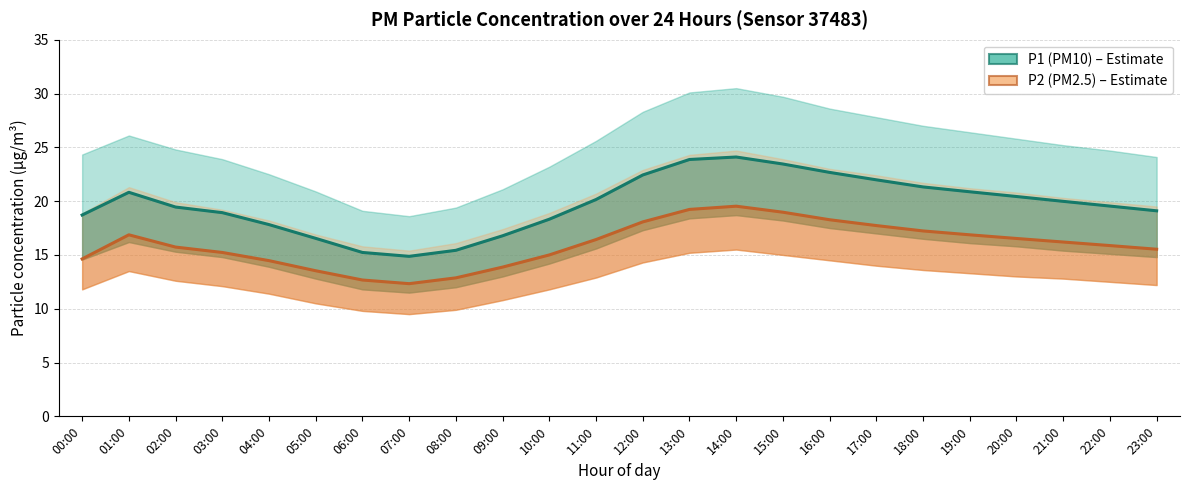

What is the maximum value for P1 (PM10) – Estimate?

24.1